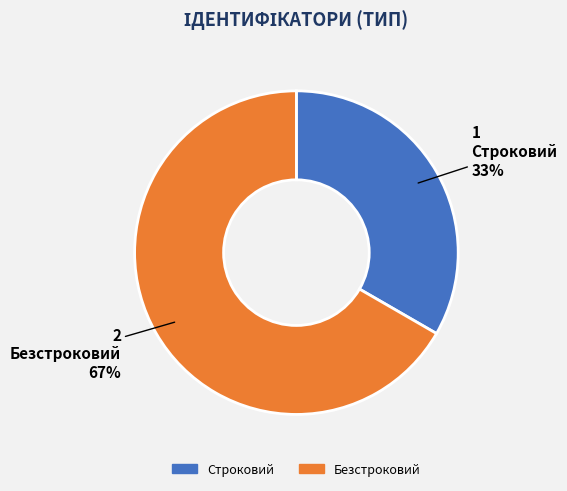

Between Строковий and Безстроковий, which is larger?

Безстроковий